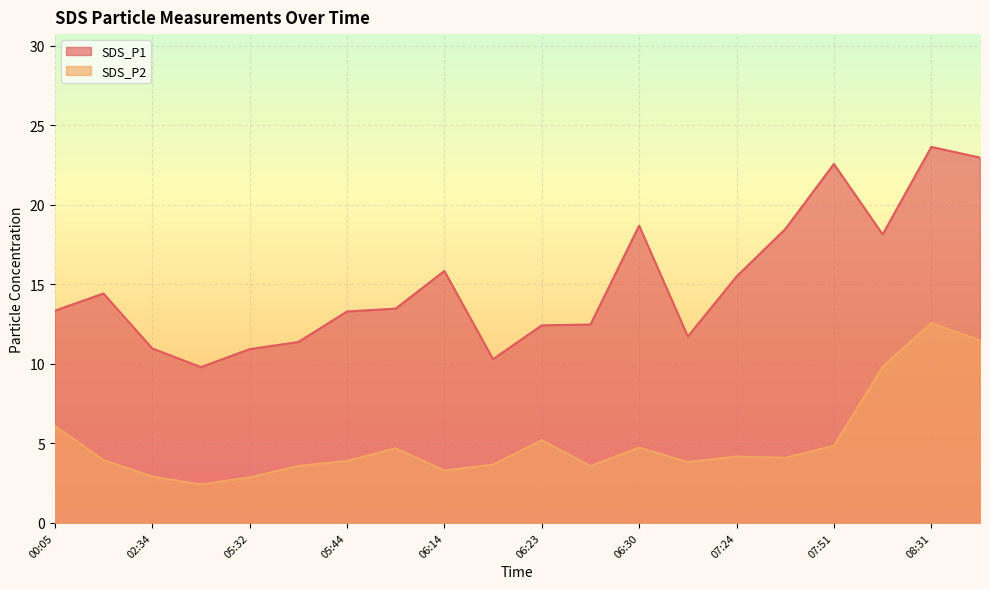

Which series has the largest total across all categories?

SDS_P1